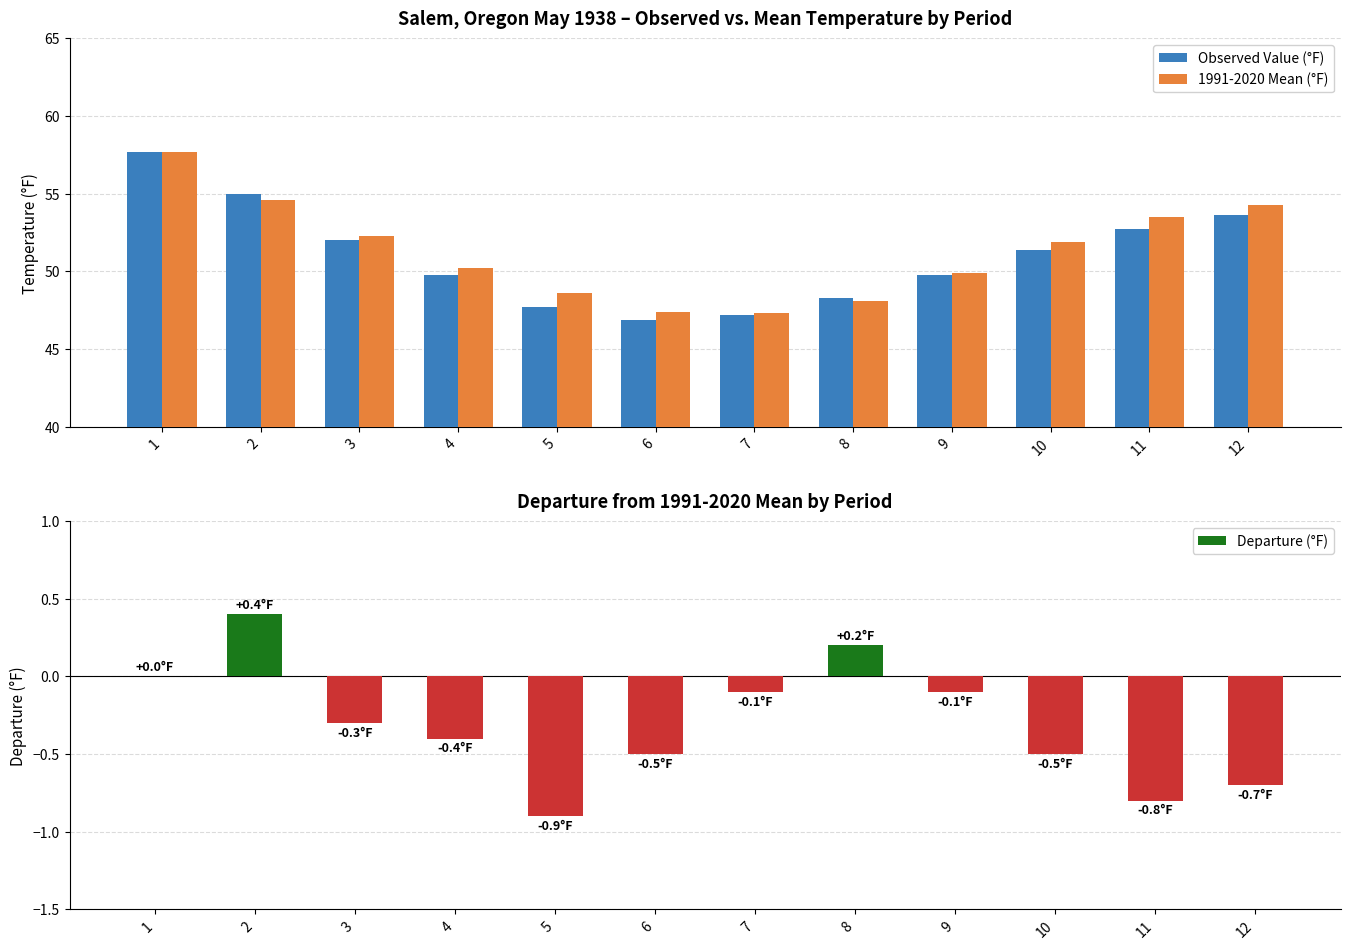

Reading left to right, list all the values displayed in this chart.

Observed Value (°F): 57.7	55.0	52.0	49.8	47.7	46.9	47.2	48.3	49.8	51.4	52.7	53.6
1991-2020 Mean (°F): 57.7	54.6	52.3	50.2	48.6	47.4	47.3	48.1	49.9	51.9	53.5	54.3
Departure (°F): 0.0	0.4	-0.3	-0.4	-0.9	-0.5	-0.1	0.2	-0.1	-0.5	-0.8	-0.7